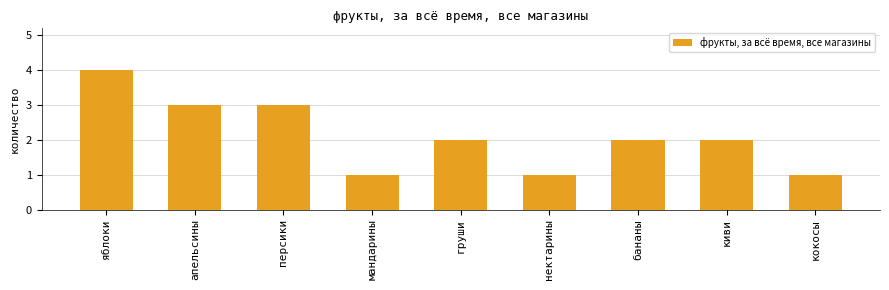

How many bars are there in total?

9